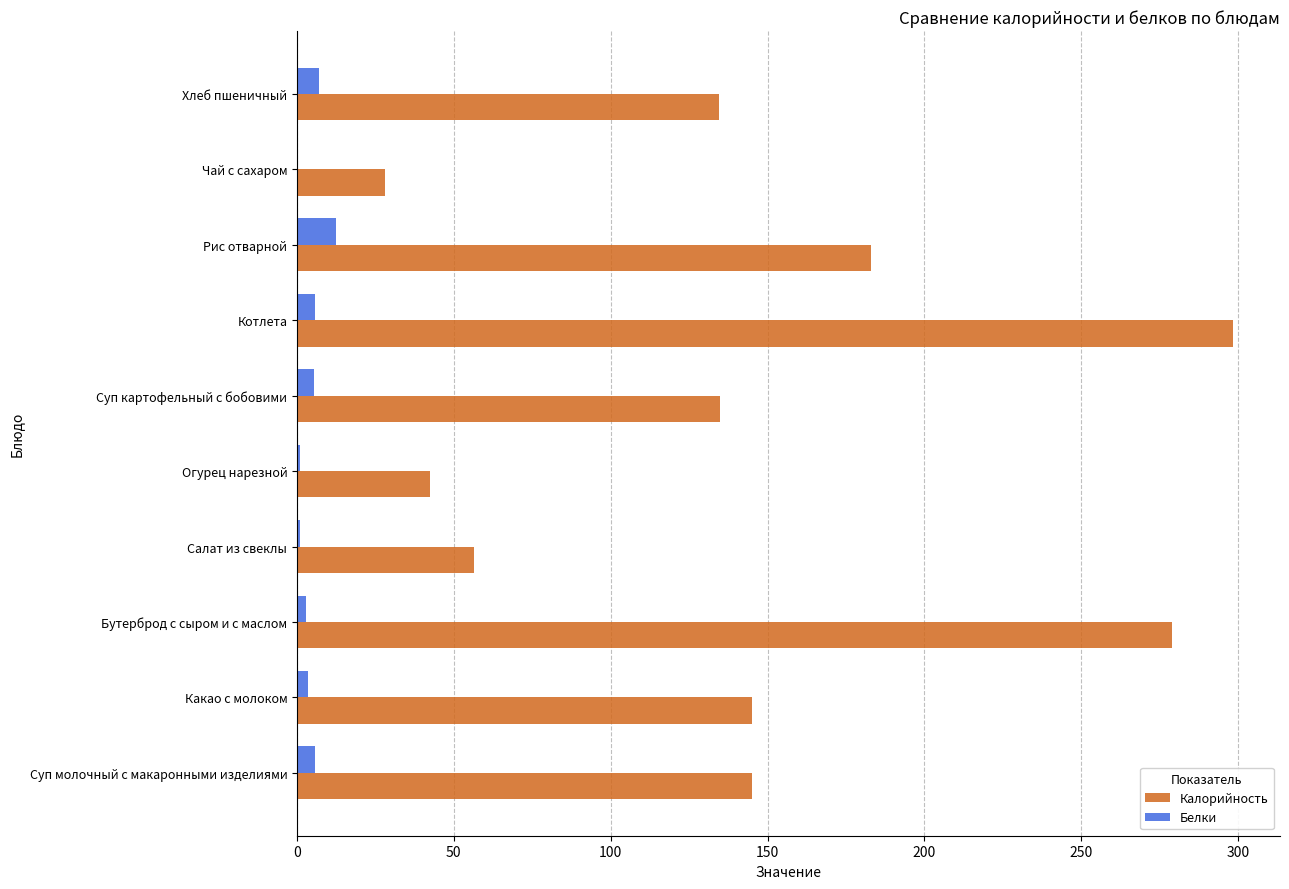

What are all the series names shown in the legend?

Калорийность, Белки